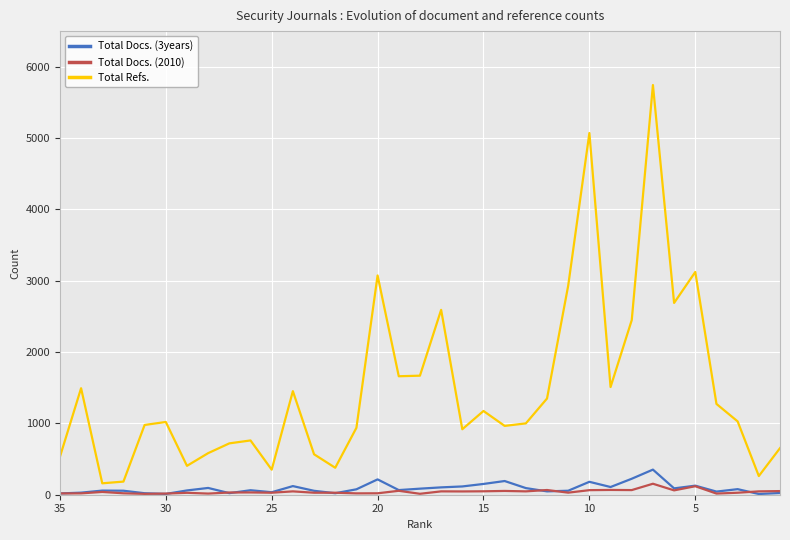

What is the difference between the maximum and minimum values in the Total Docs. (2010) series?

142